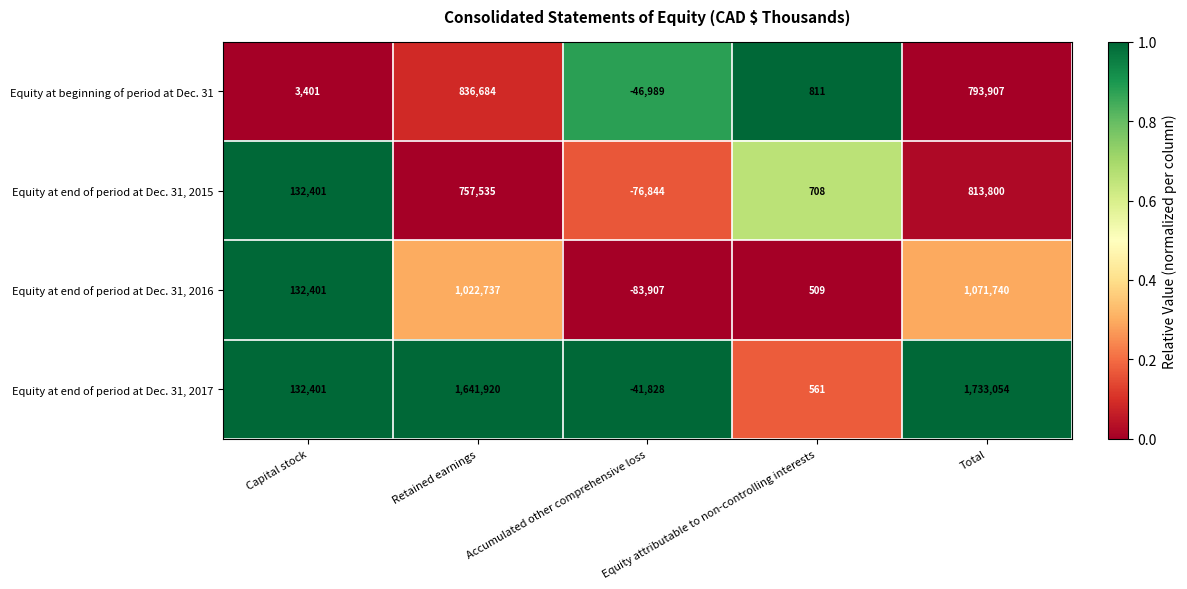

Between Accumulated other comprehensive loss and Equity attributable to non-controlling interests, which series saw the biggest shift?

Equity at end of period at Dec. 31, 2016